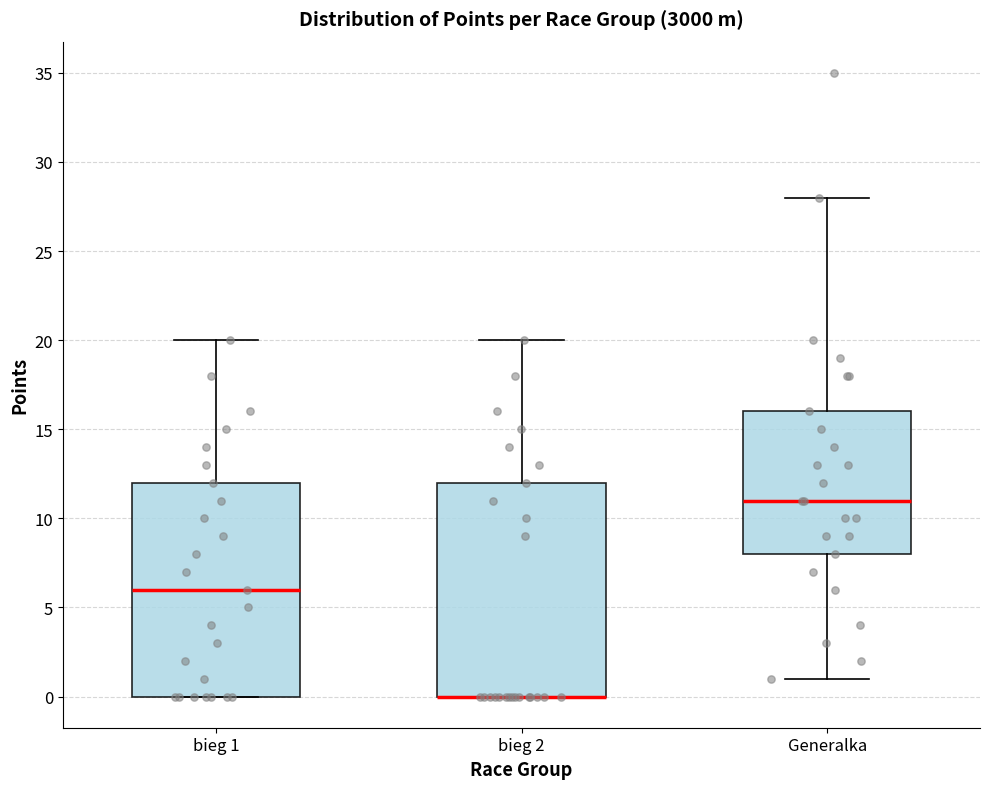

Reading left to right, read every box against the y-axis: the position of its median line, the range the box covers, and the ends of its whiskers. The values are not printed on the chart, so give them approximately, as read against the axis.

bieg 1: median 6, box 0 to 12, whiskers 0 to 20
bieg 2: median 0 (drawn on the box's lower edge), box 0 to 12, whiskers 0 to 20
Generalka: median 11, box 8 to 16, whiskers 1 to 28